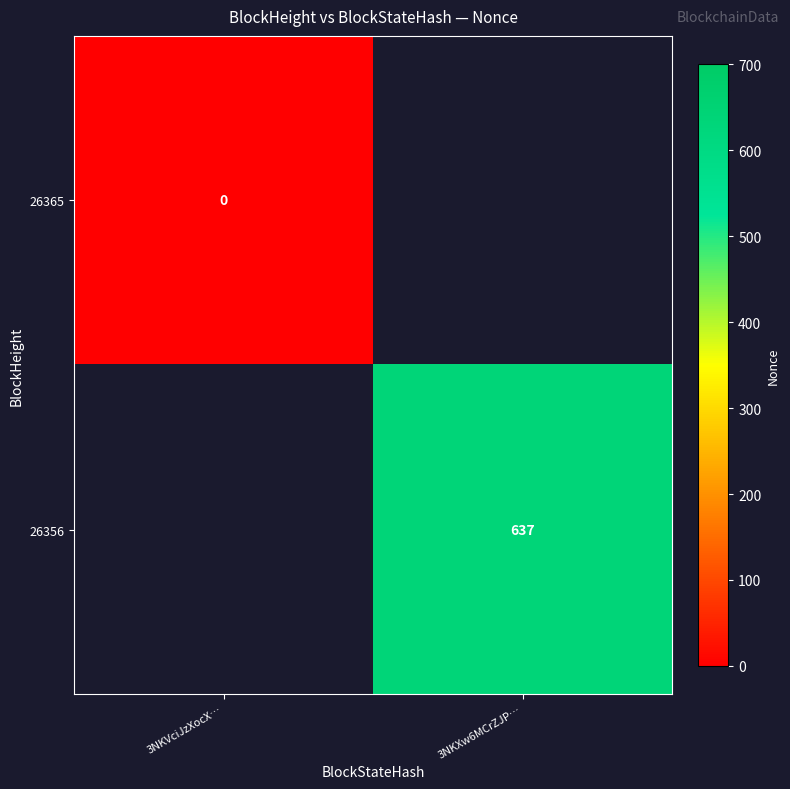

What is the greatest value displayed?

637.0